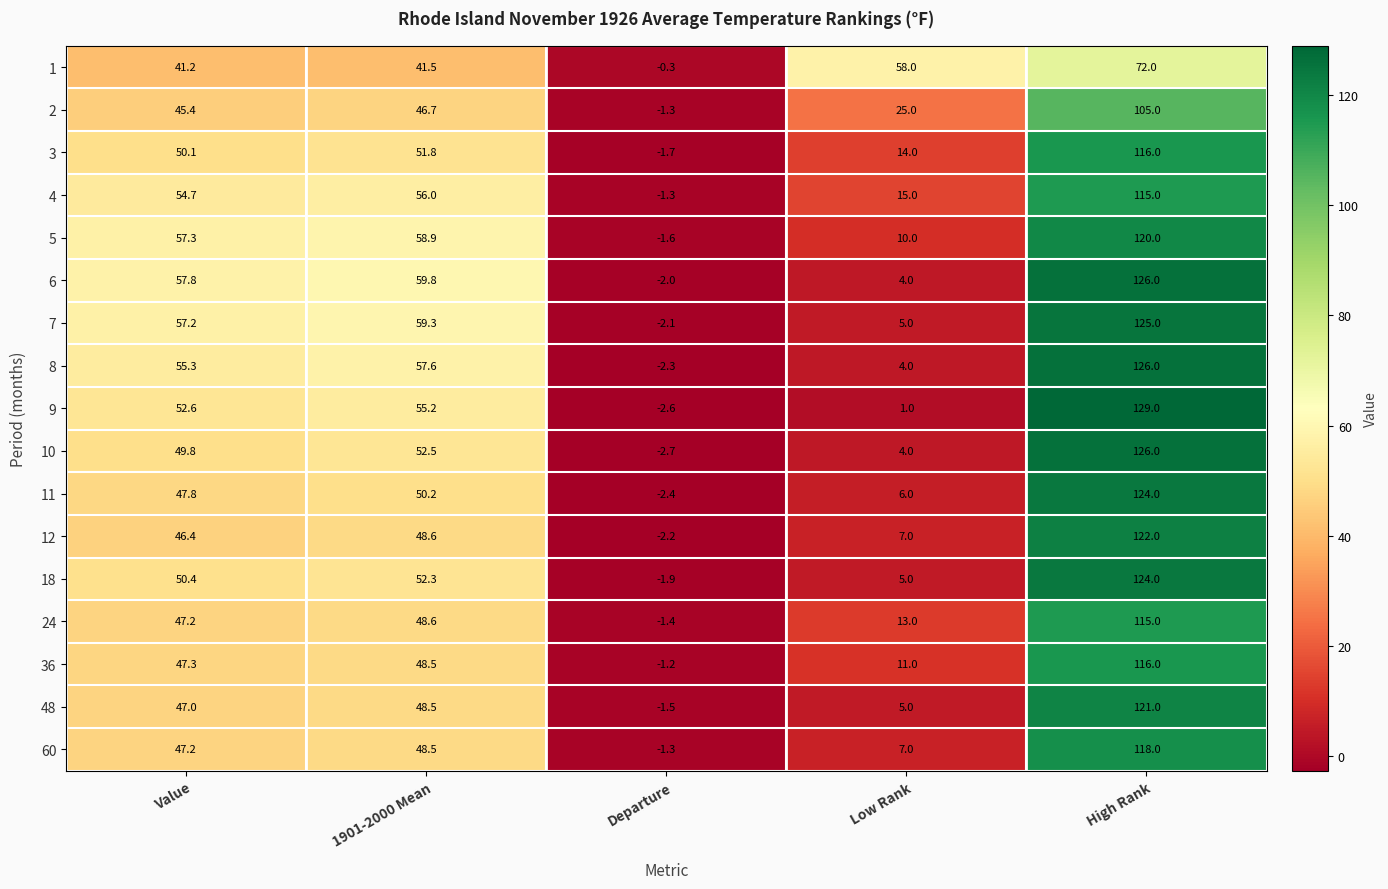

What is the highest value of the 2 series?

105.0